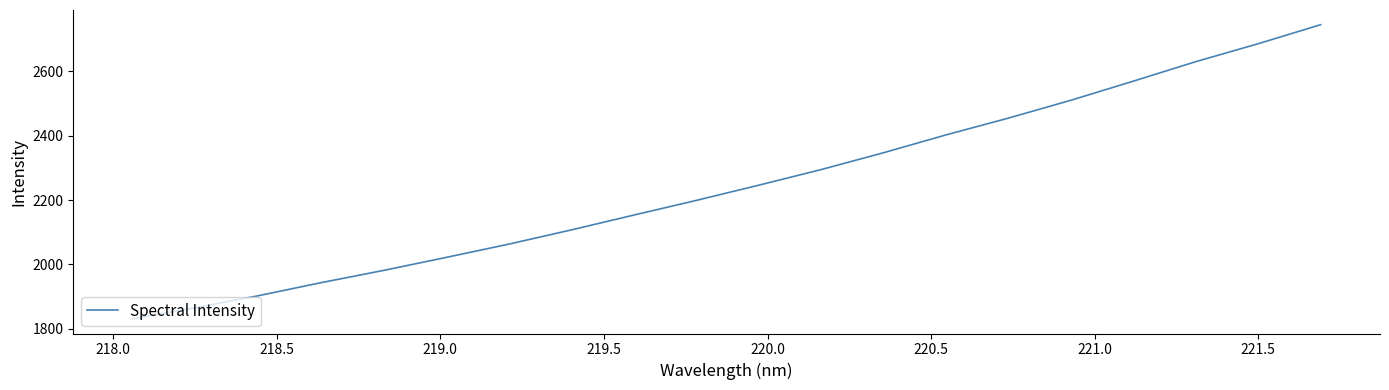

What is the greatest value displayed?

2745.3